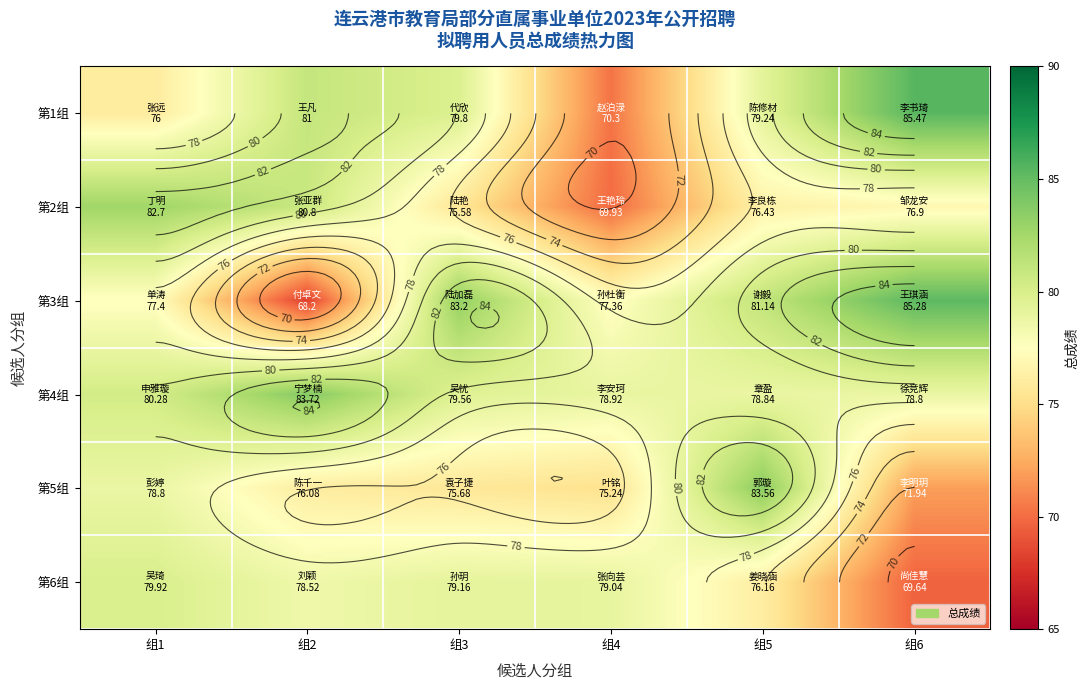

Between 组5 and 组4, which is larger?

组5